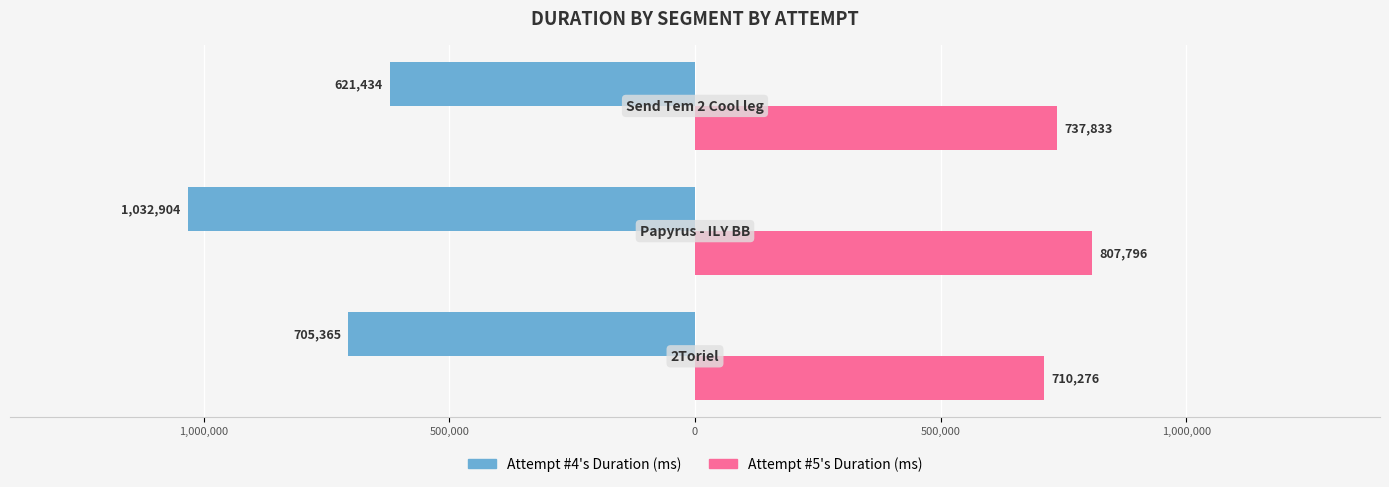

Reading right to left, what are all the values shown in this chart?

Attempt #4's Duration (ms): -621434	-1032904	-705365
Attempt #5's Duration (ms): 737833	807796	710276